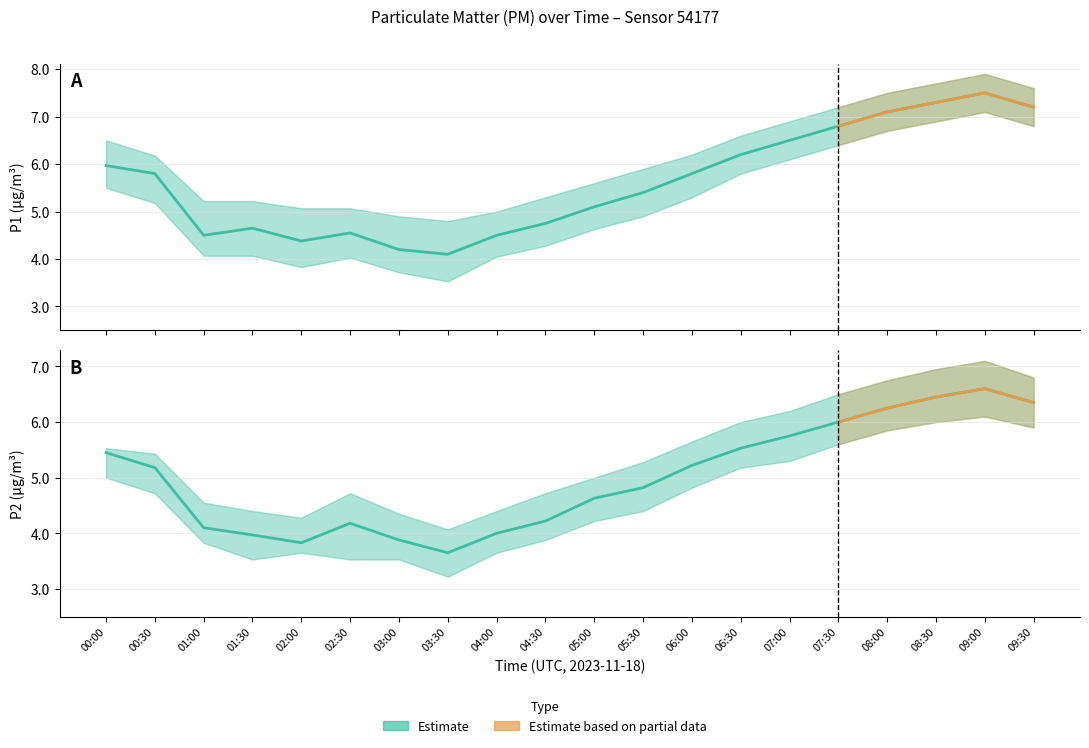

What position from the right is 03:30?

13